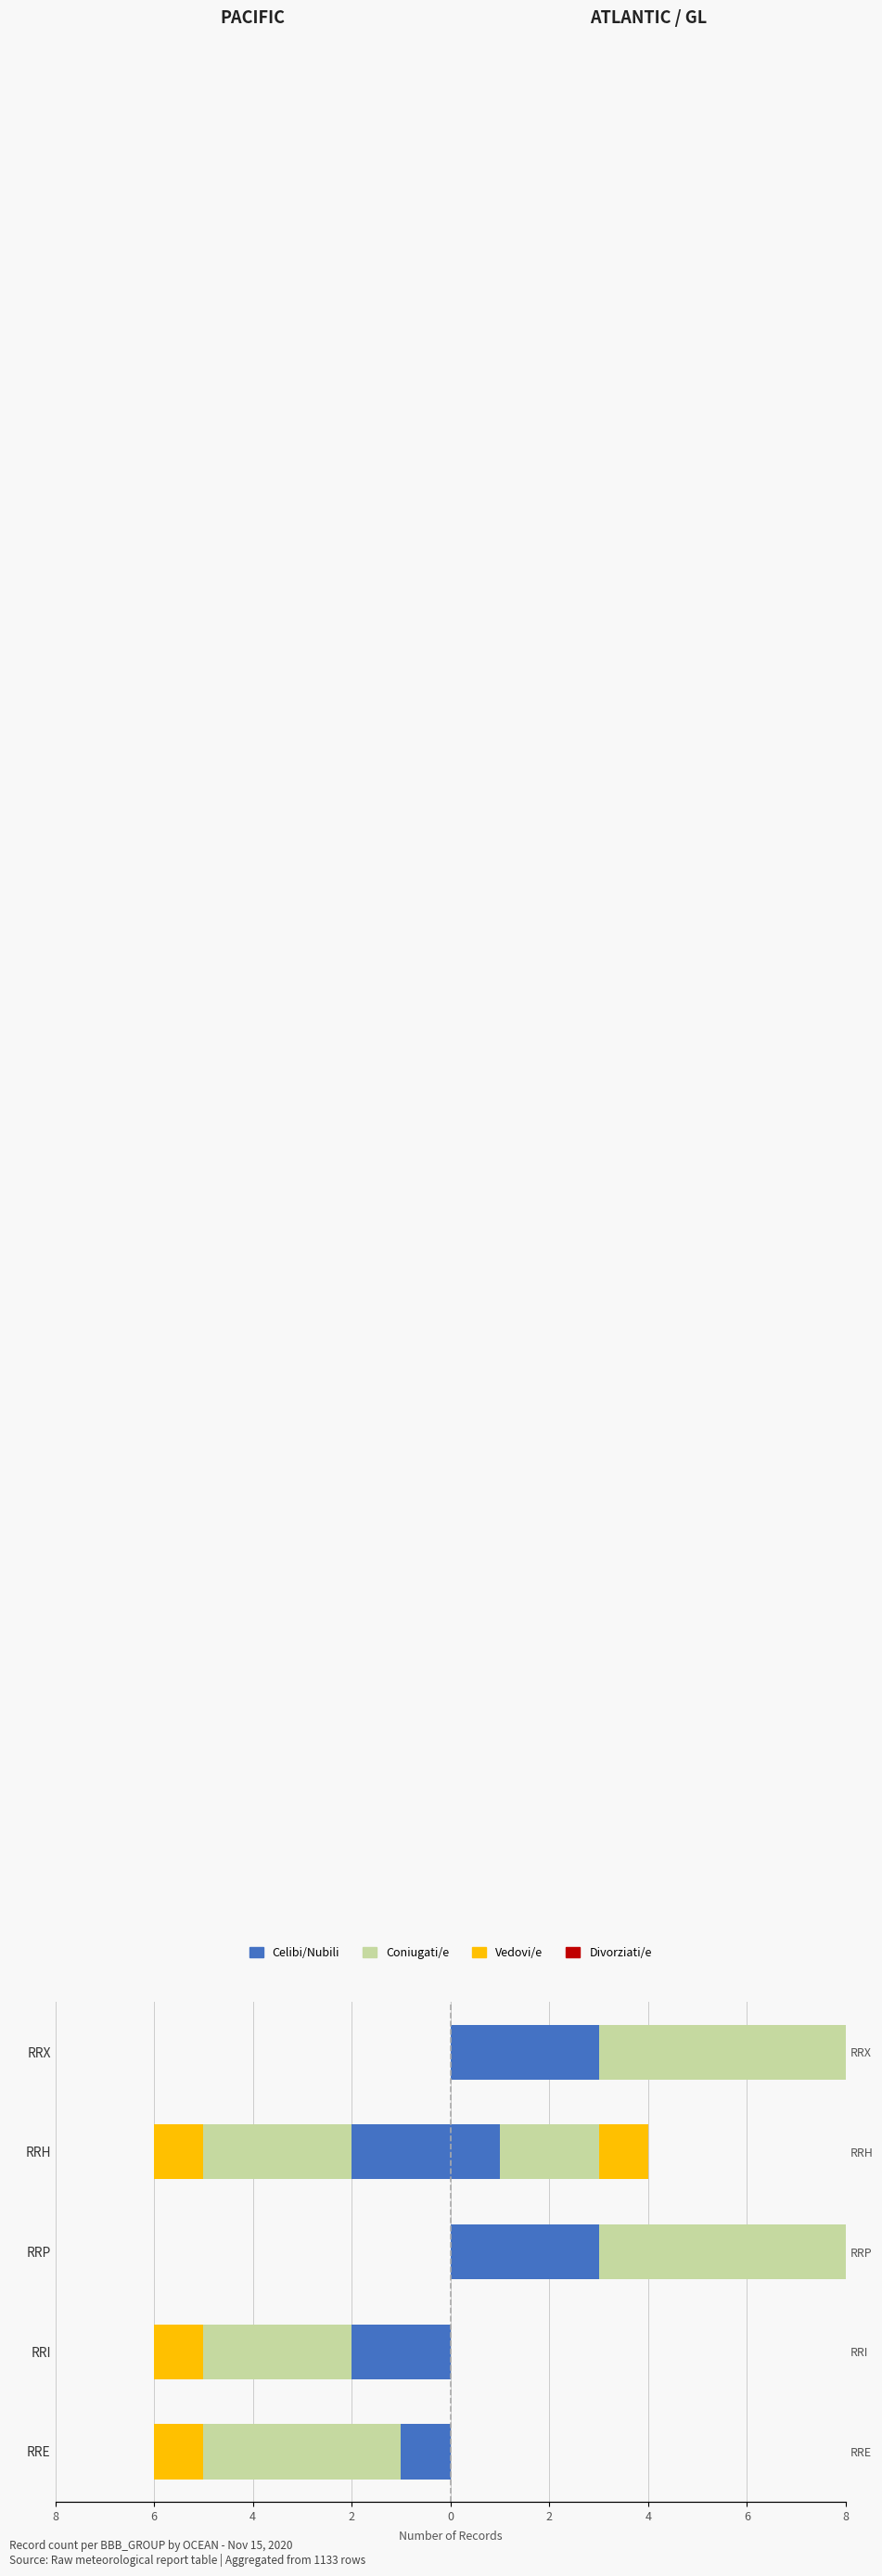

The value of Vedovi/e at RRE is -1.0. True or false?

True